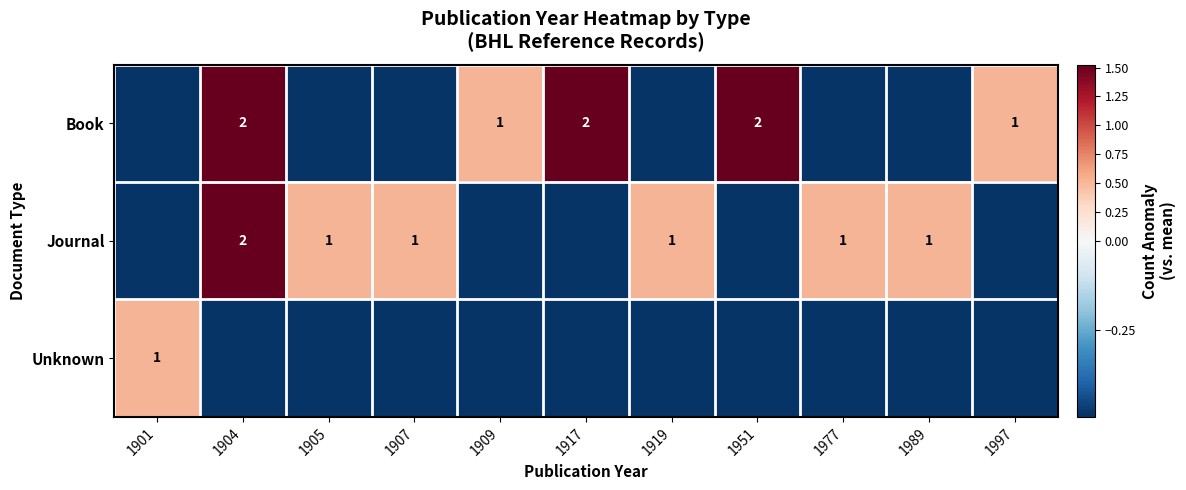

Count the Book values in the range 0 to 1.

2